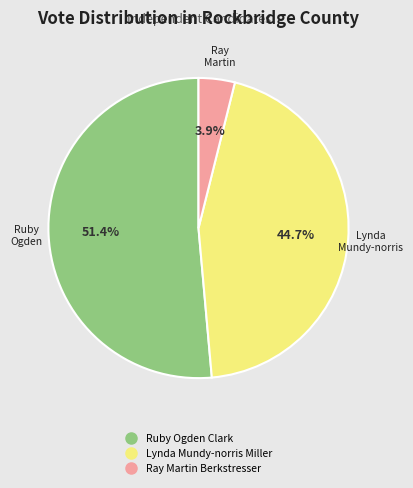

To the nearest percent, what is the average slice percentage?

33%